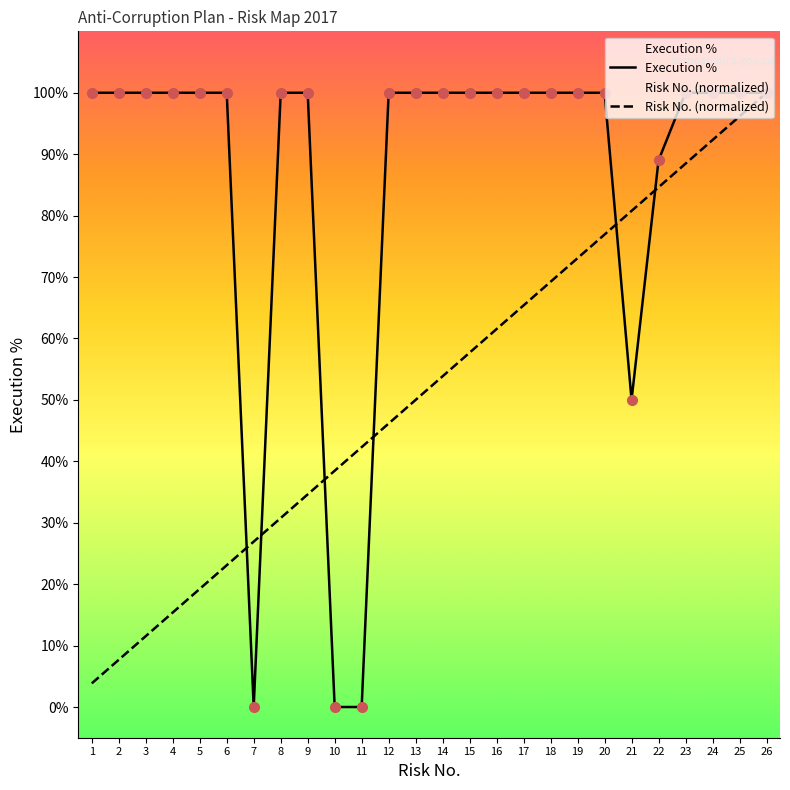

Is the value of Risk No. at 22 greater than the value of Execution % at 19?

No